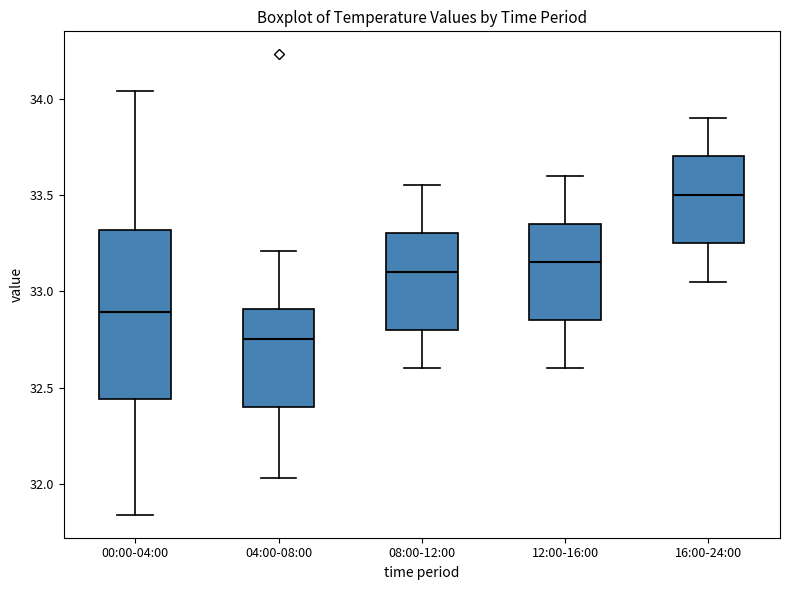

Comparing the boxes themselves (not the whiskers), which one is the tallest?

00:00-04:00